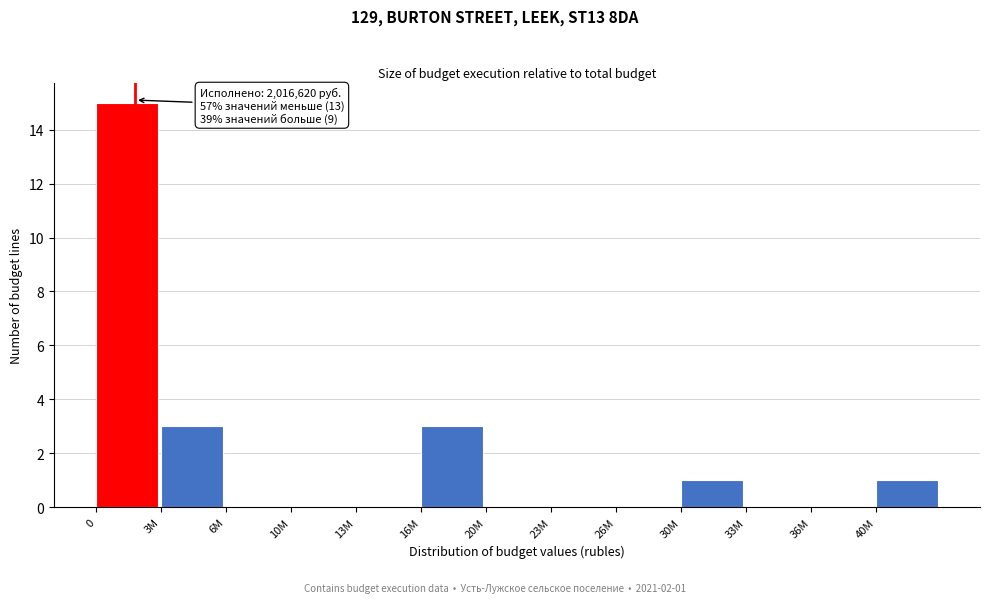

Reading right to left, list all the values displayed in this chart.

40M=1	36M=0	33M=0	30M=1	26M=0	23M=0	20M=0	16M=3	13M=0	10M=0	6M=0	3M=3	0=15